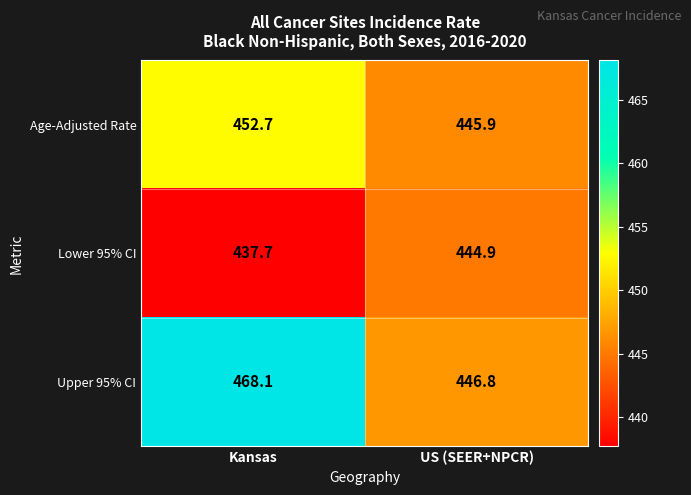

The Upper 95% CI series shows 468.1 at Kansas. True or false?

True